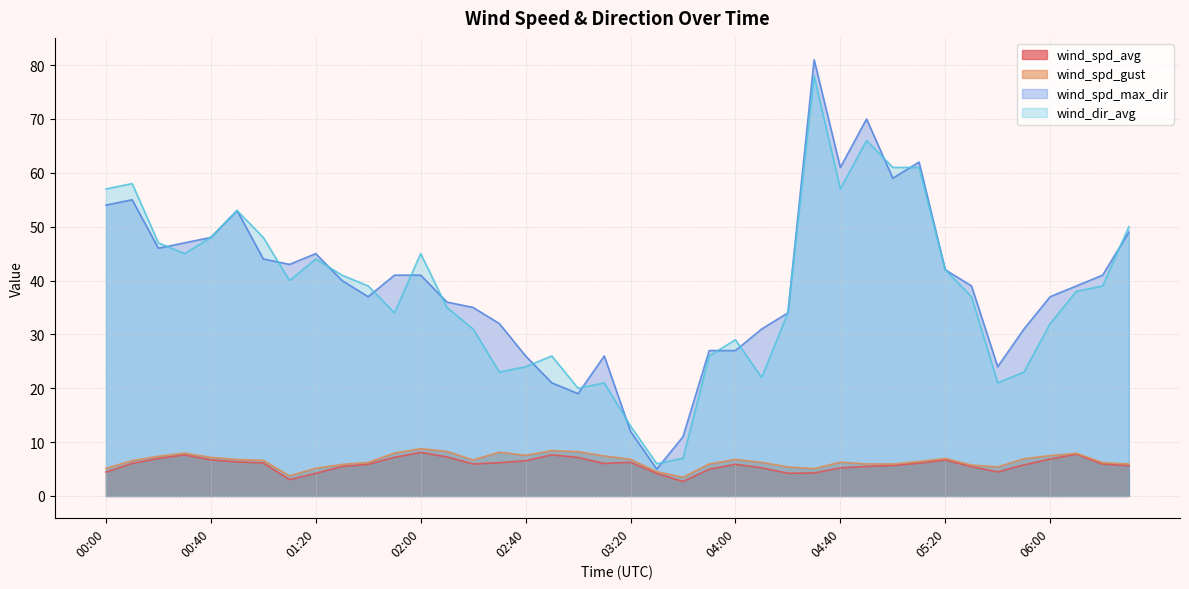

At which category does wind_spd_max_dir reach its first local valley?

00:20